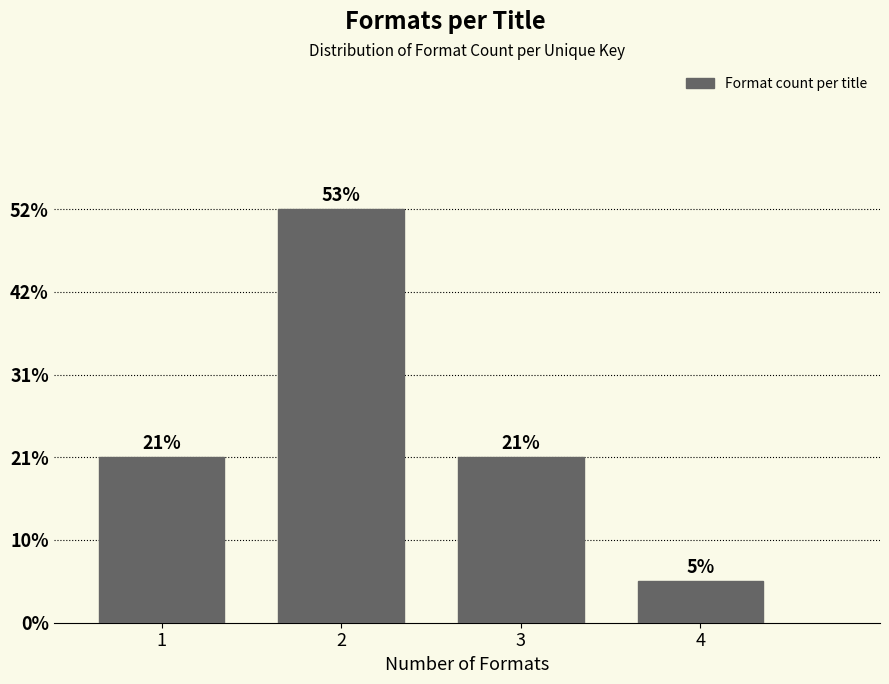

Are the bars horizontal?

No